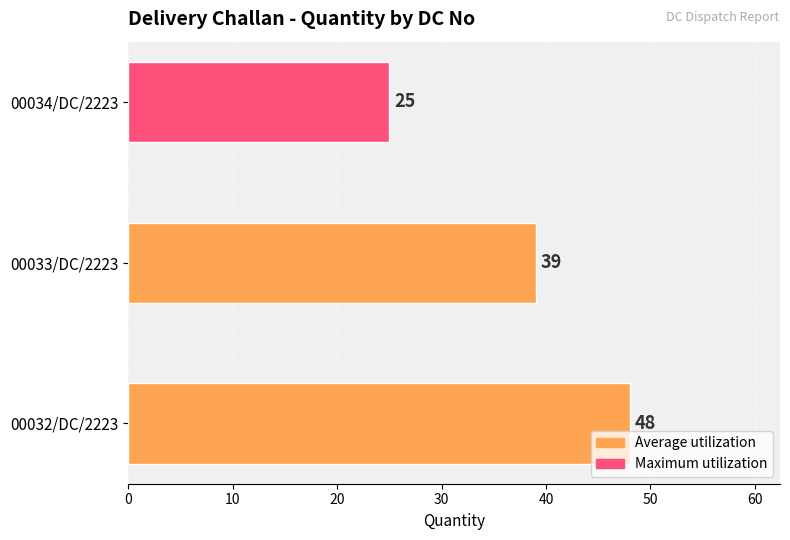

Between 00034/DC/2223 and 00032/DC/2223, which is larger?

00032/DC/2223